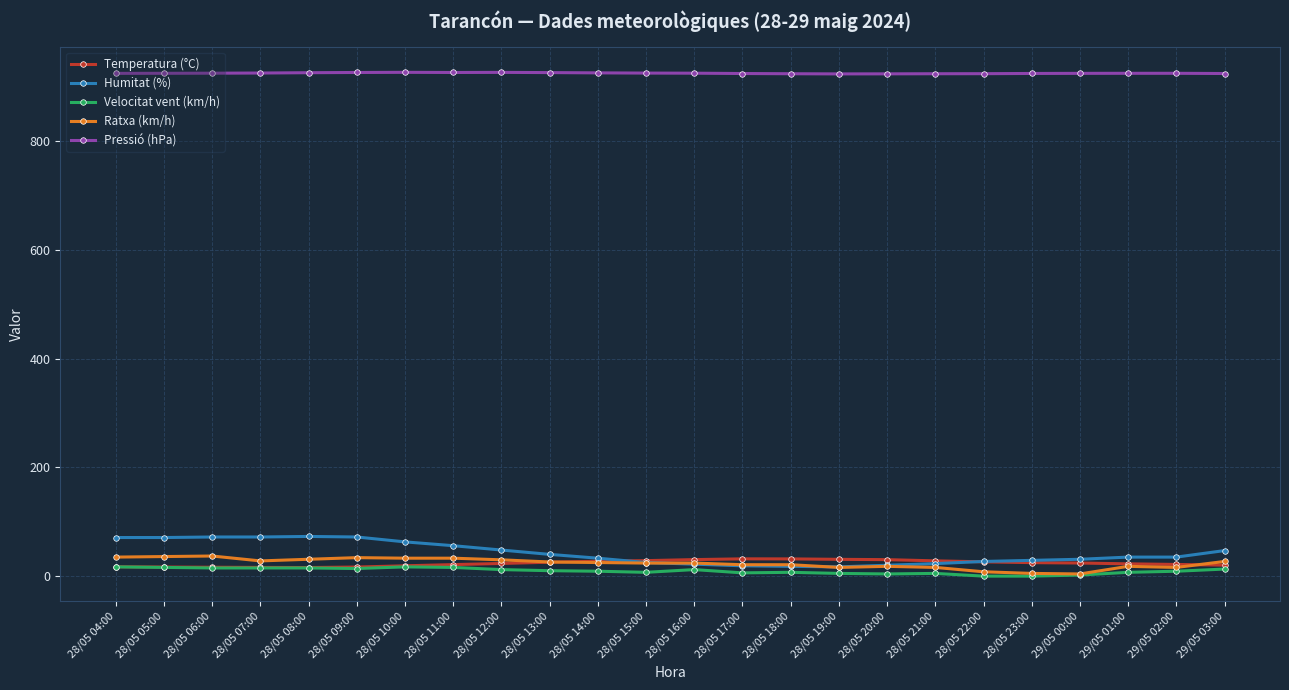

True or false: Humitat (%) has a value of 71.0 at 28/05 04:00.

True